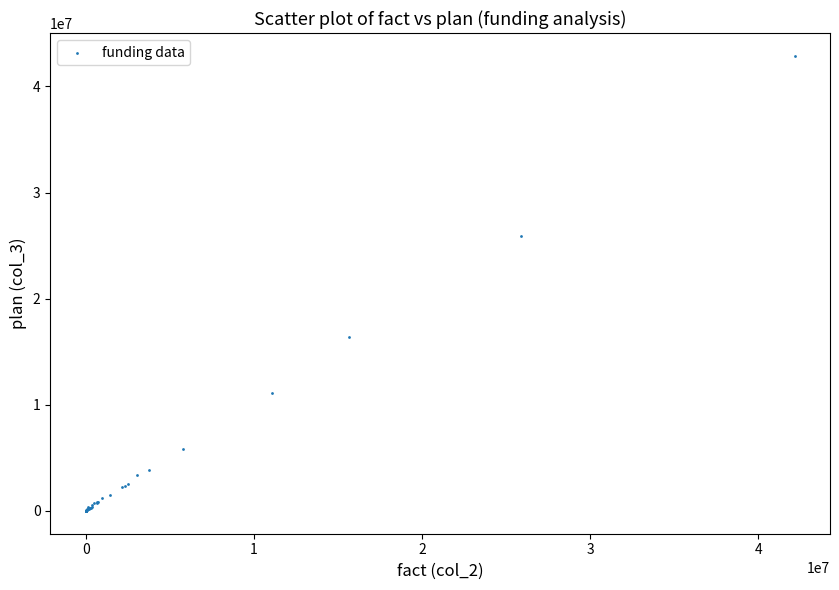

What Y value in the scatter plot is closest to 21440581?

25944800